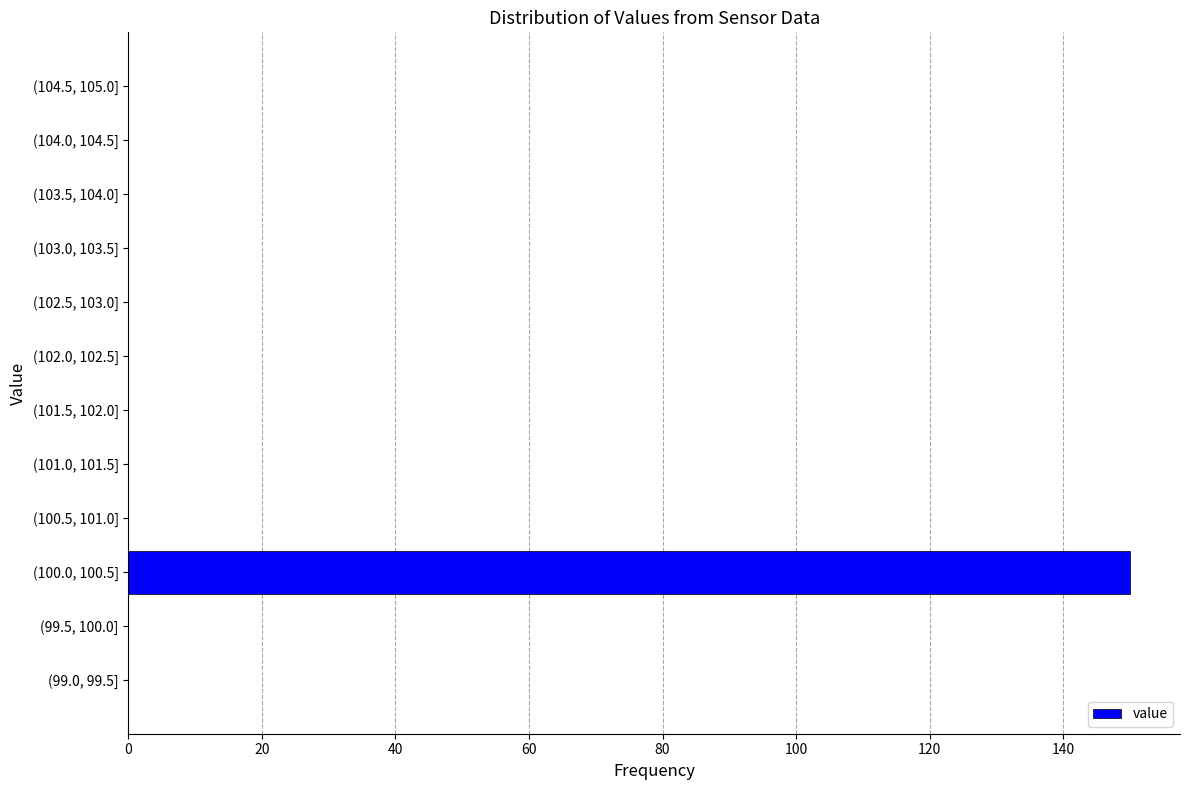

Reading bottom to top, extract all data points from this chart.

(99.0, 99.5]=0	(99.5, 100.0]=0	(100.0, 100.5]=150	(100.5, 101.0]=0	(101.0, 101.5]=0	(101.5, 102.0]=0	(102.0, 102.5]=0	(102.5, 103.0]=0	(103.0, 103.5]=0	(103.5, 104.0]=0	(104.0, 104.5]=0	(104.5, 105.0]=0